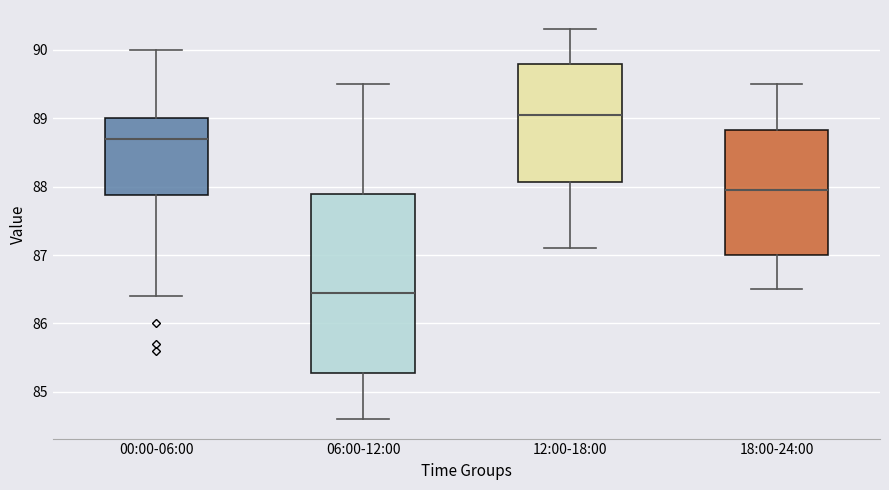

Where is the lower edge of the box for 18:00-24:00 on the y-axis? The values are not printed on the chart, so give them approximately, as read against the axis.

87.0